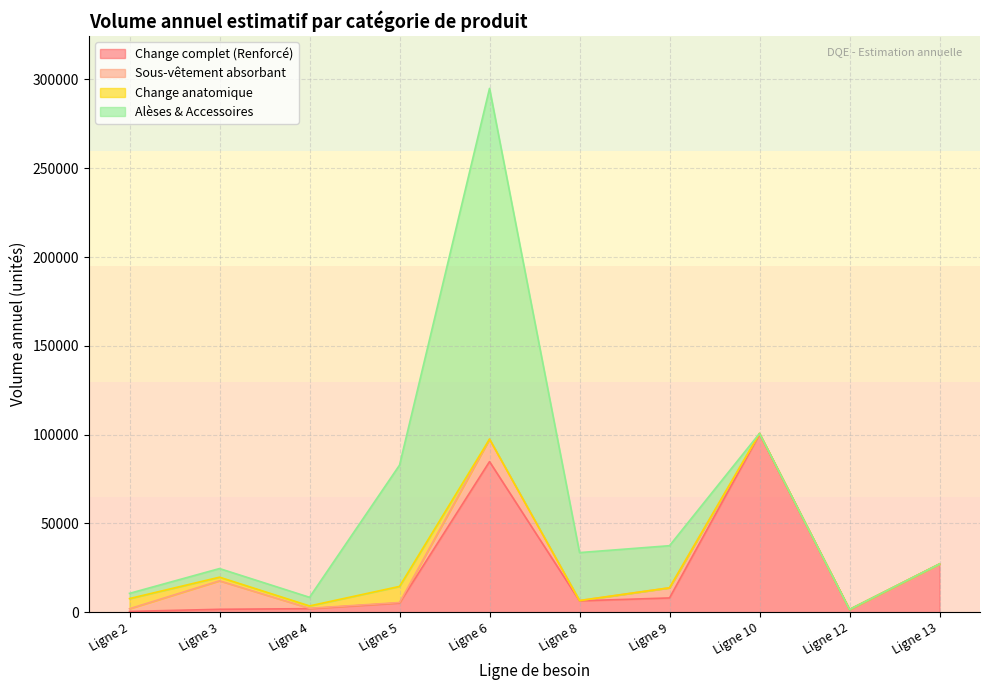

How many data points in Change complet (Renforcé) are less than 6400?

5